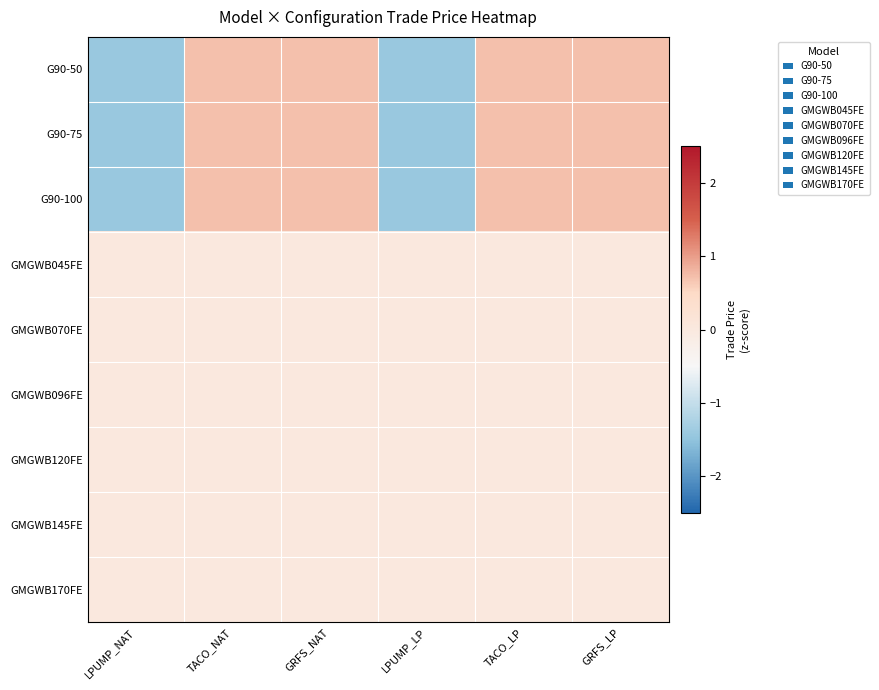

Between TACO_LP and LPUMP_NAT, which is larger?

TACO_LP